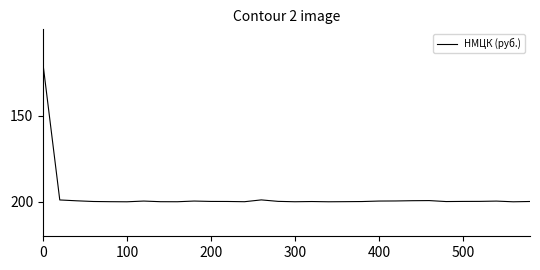

What is the sum of all values?

5911.6